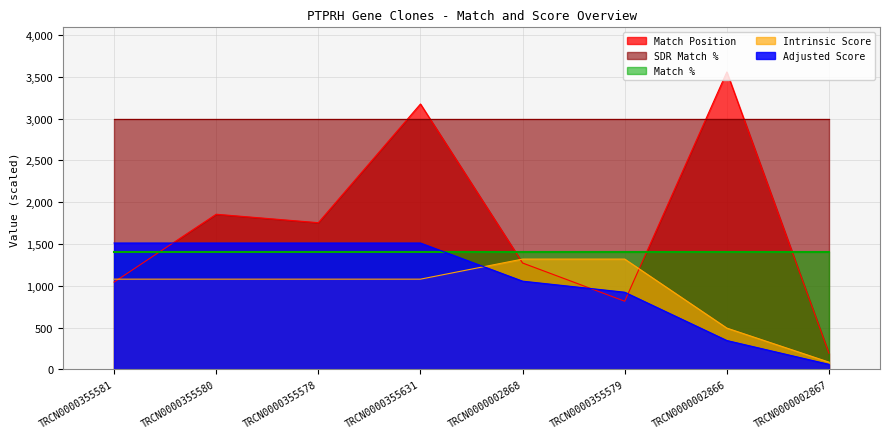

What are all the series names shown in the legend?

Match Position, SDR Match %, Match %, Intrinsic Score, Adjusted Score